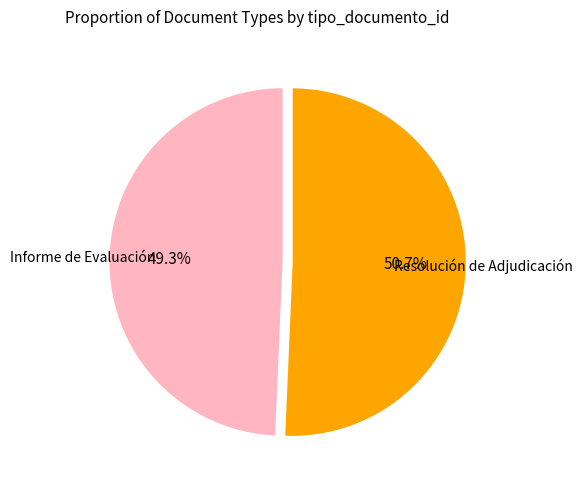

How much of the chart is everything except Informe de Evaluación?

50.7%